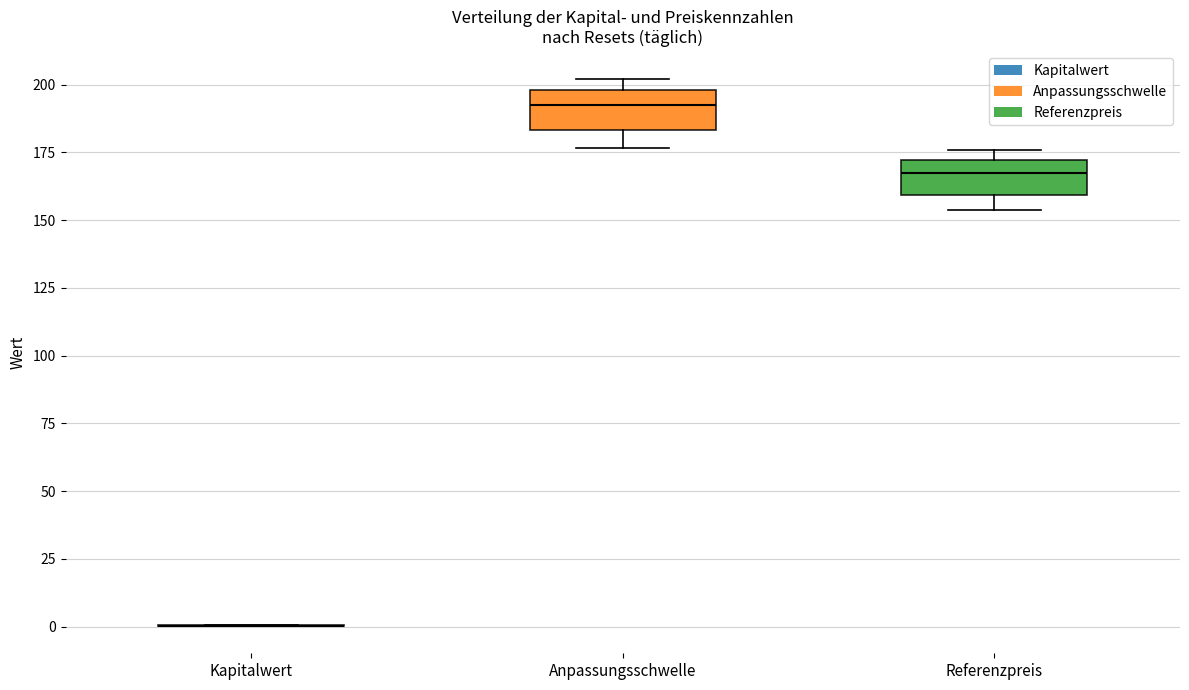

Reading left to right, read every box against the y-axis: the position of its median line, the range the box covers, and the ends of its whiskers. The values are not printed on the chart, so give them approximately, as read against the axis.

Kapitalwert: box collapsed to a line at 0, whiskers 0 to 0
Anpassungsschwelle: median 190, box 185 to 200, whiskers 175 to 200 (just above the box's upper edge)
Referenzpreis: median 165, box 160 to 170, whiskers 155 to 175